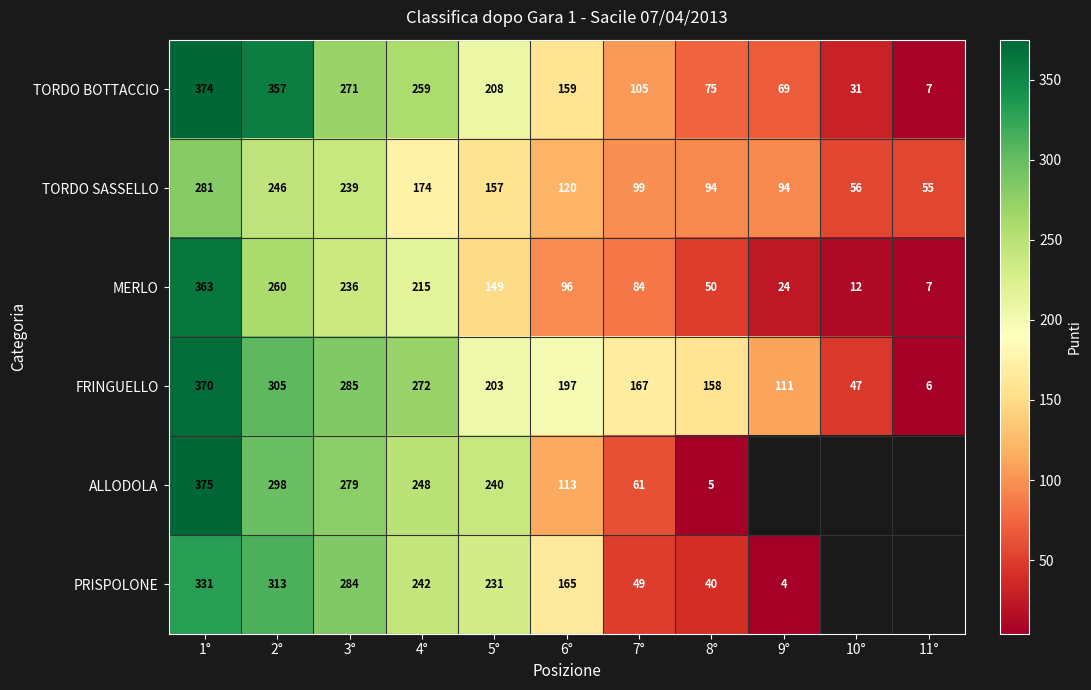

True or false: FRINGUELLO has a value of 167 at 7°.

True